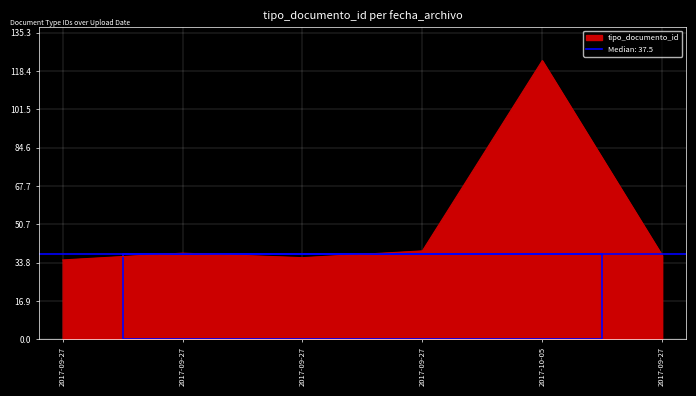

Rank the categories by value from highest to lowest.

2017-10-05, 2017-09-27, 2017-09-27, 2017-09-27, 2017-09-27, 2017-09-27